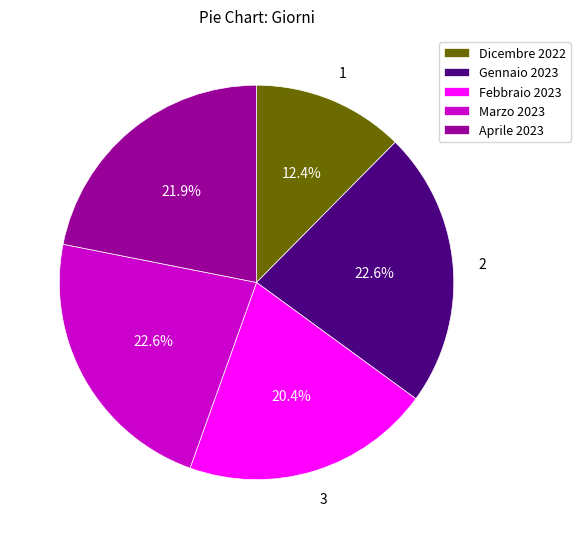

What is the ratio of the value at Aprile 2023 to the value at Febbraio 2023?

1.1